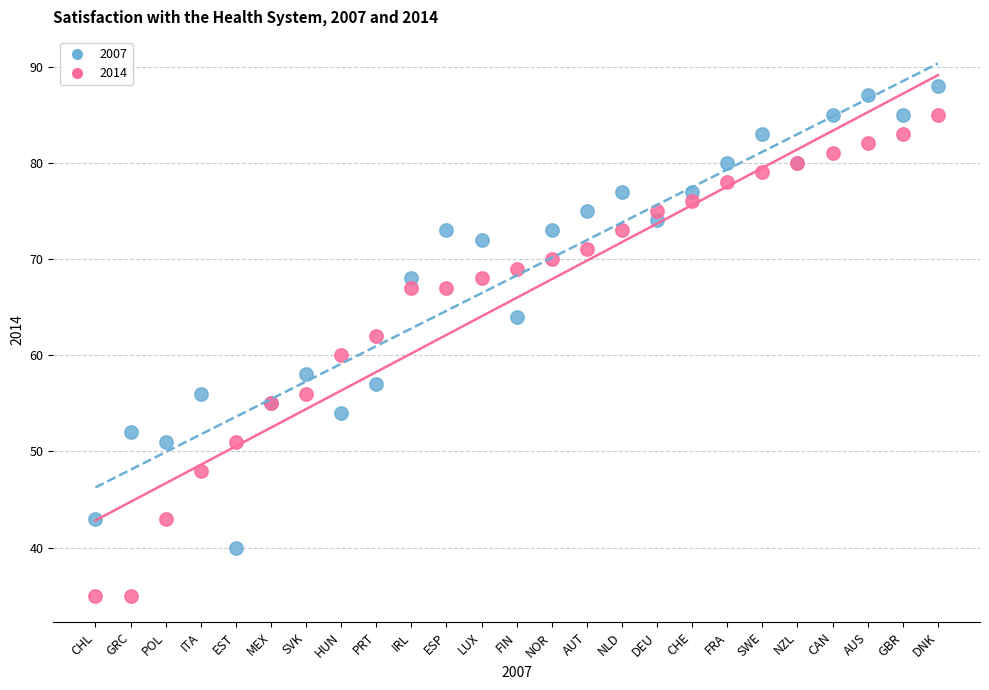

Which series reaches the maximum Y coordinate?

2007